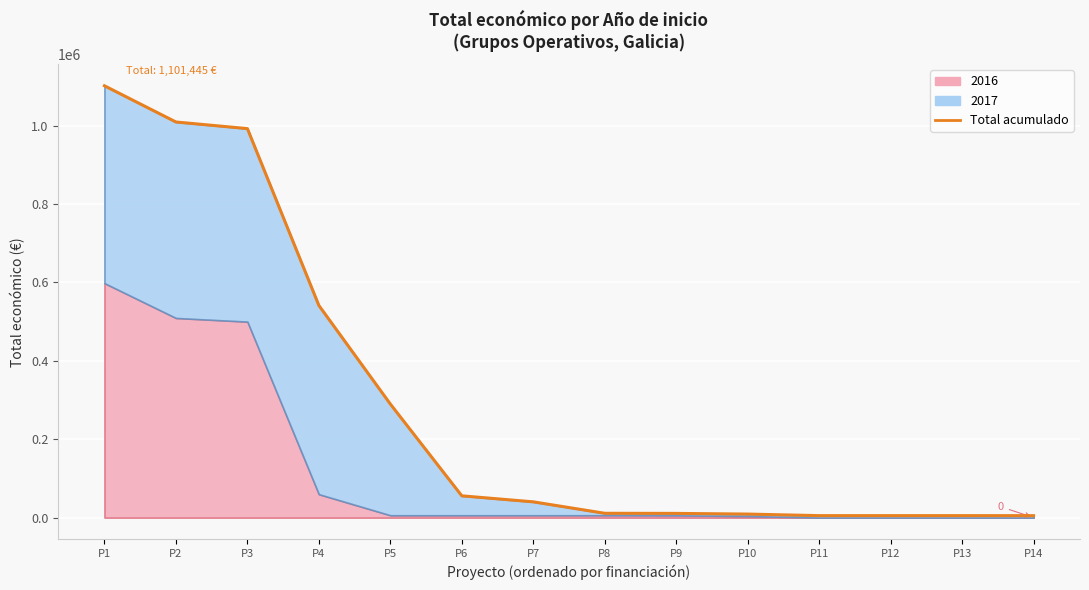

The chart shows a value of 4950 at P14. True or false?

True